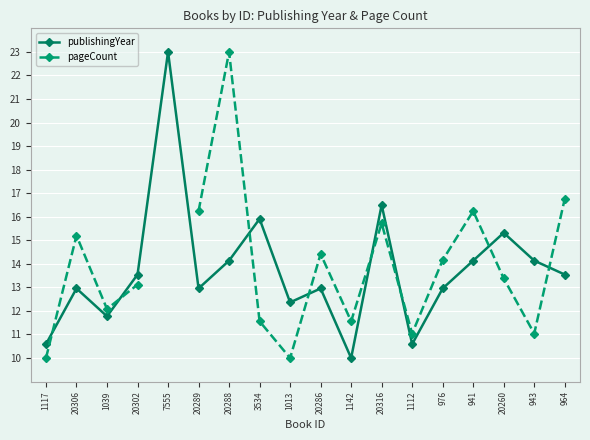

The publishingYear series shows 15.3 at 20260. True or false?

True